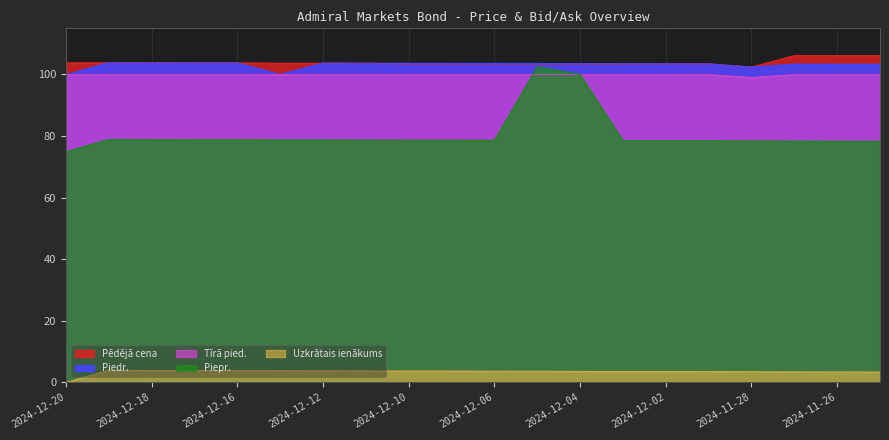

Between 2024-12-05 and 2024-12-06, which is larger?

2024-12-05